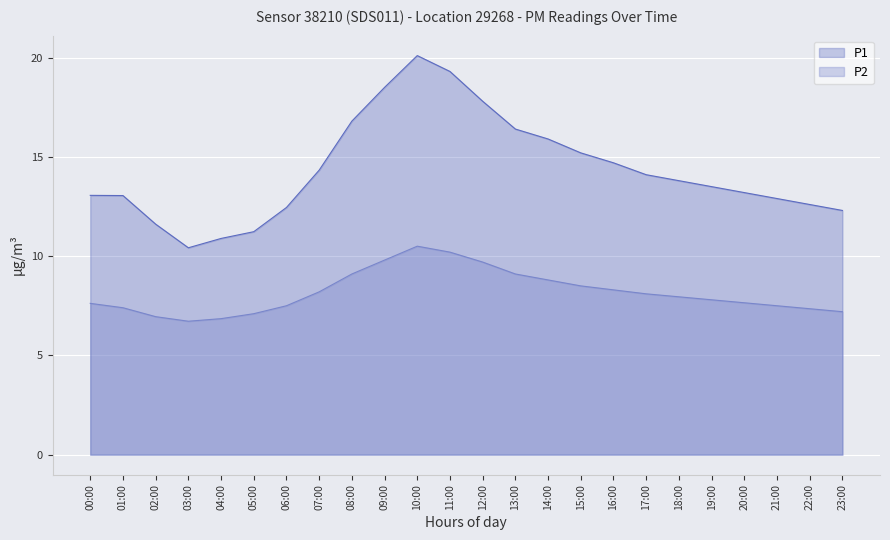

Which series has the widest spread of values?

P1